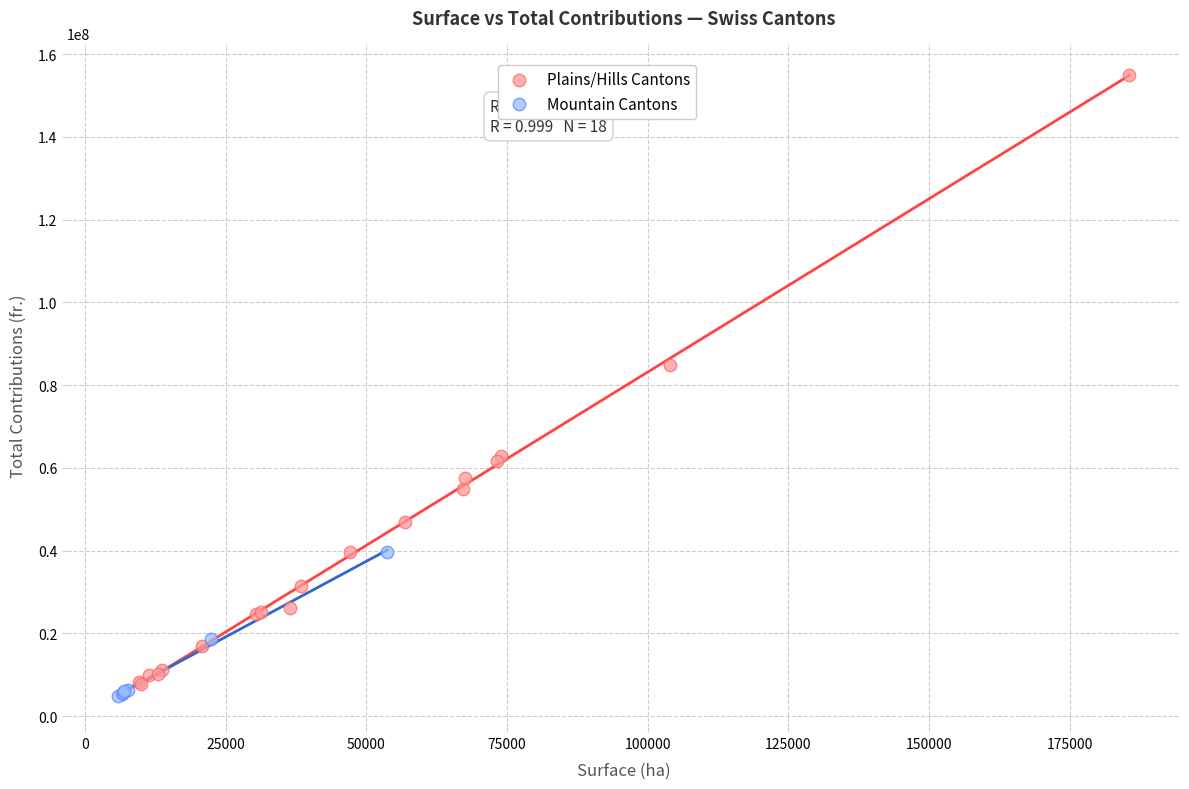

Which series contains the highest Y value?

Plains/Hills Cantons